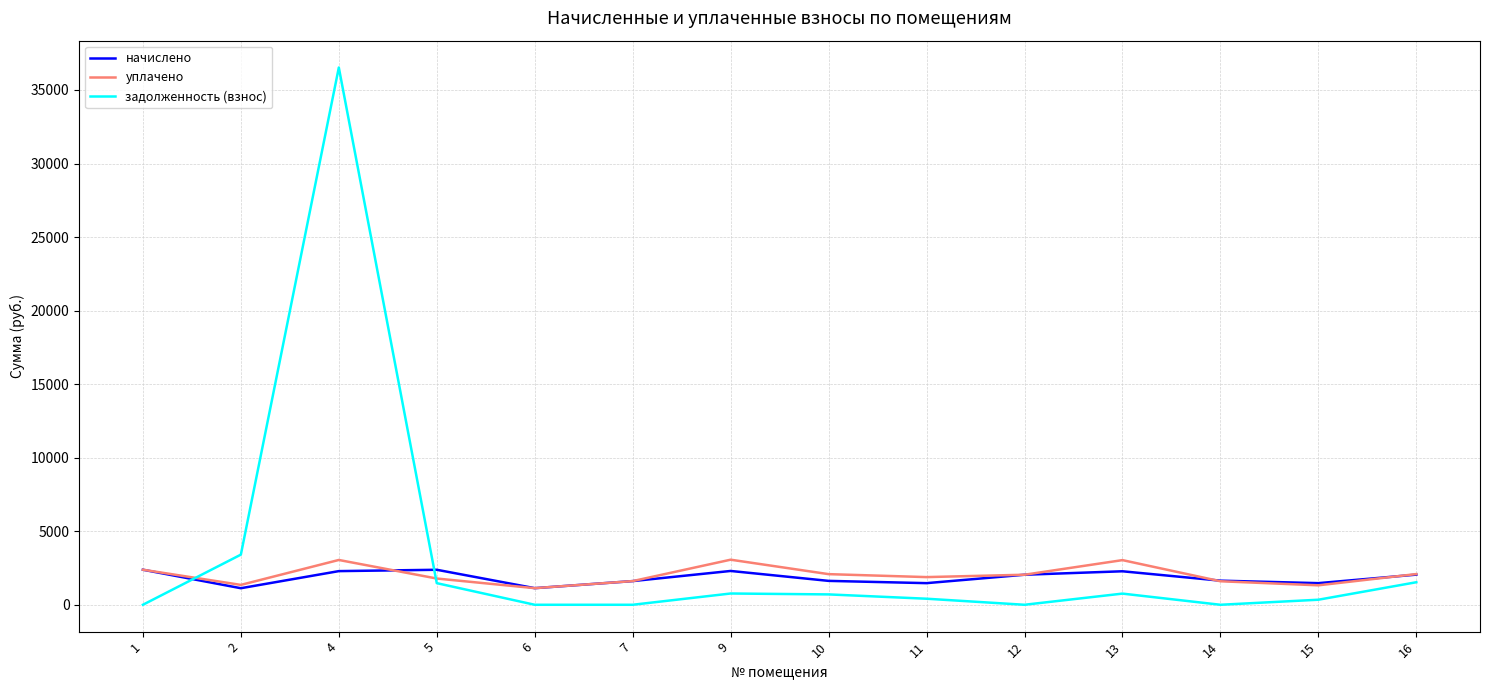

Which series has the largest range (max minus min)?

задолженность (взнос)